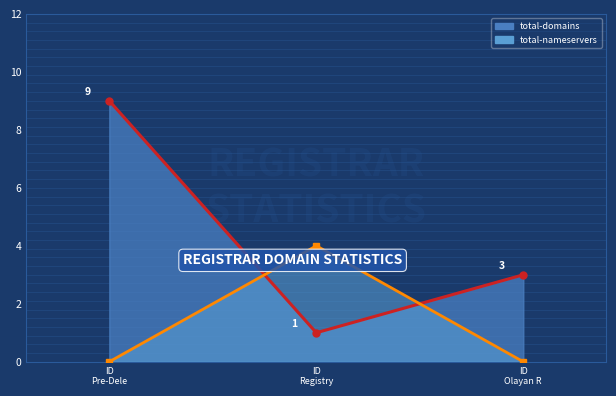

What position from the left is ID
Olayan R?

3